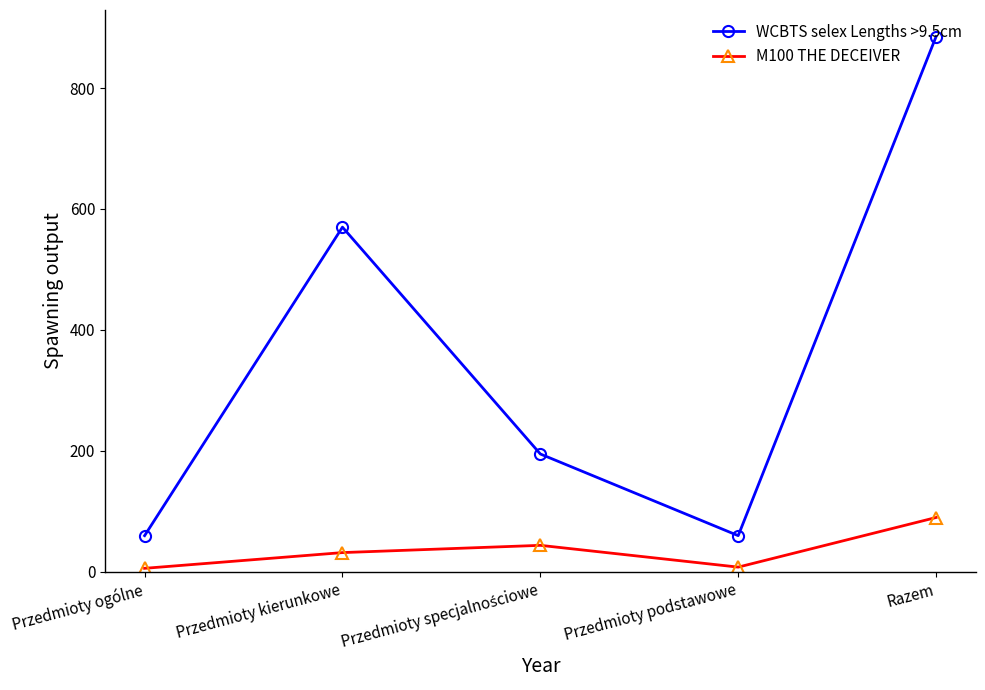

What is the label of the 5th point from the right?

Przedmioty ogólne